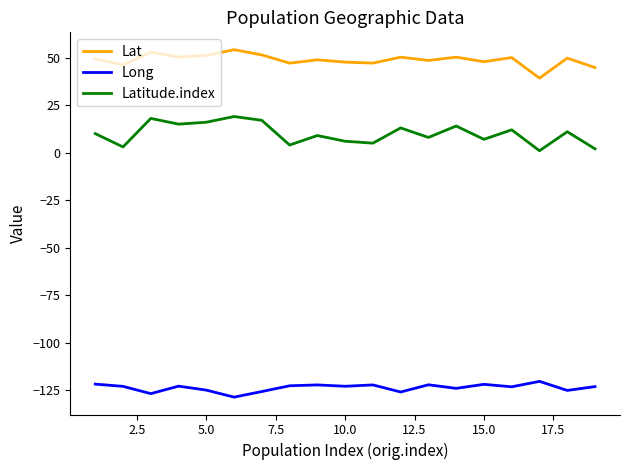

Rank the series by their average value, from highest to lowest.

Lat, Latitude.index, Long